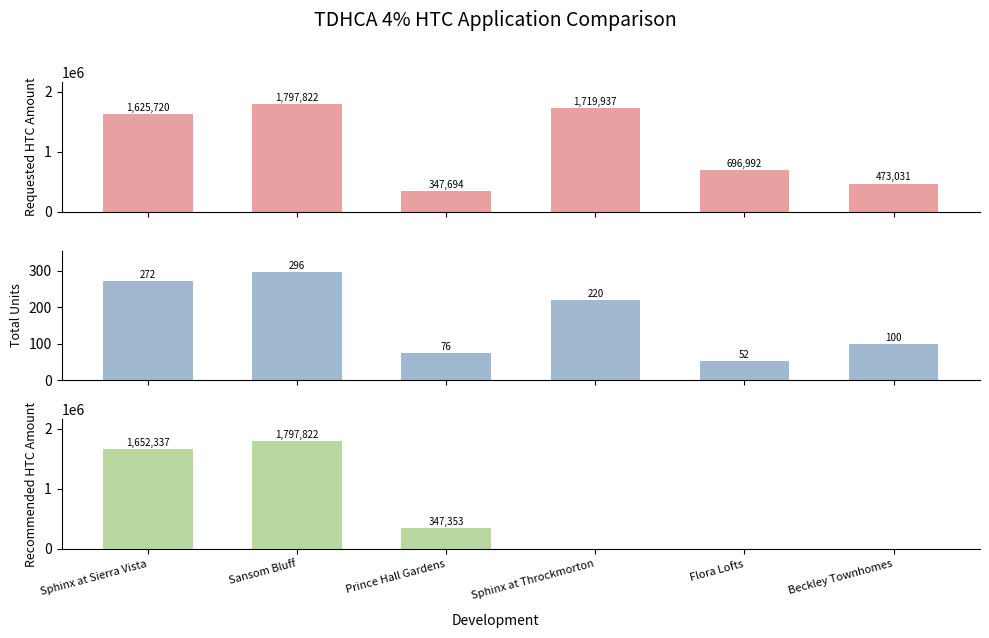

What is the difference between the Recommended HTC Amount values at Sphinx at Throckmorton and Sphinx at Sierra Vista?

1652337